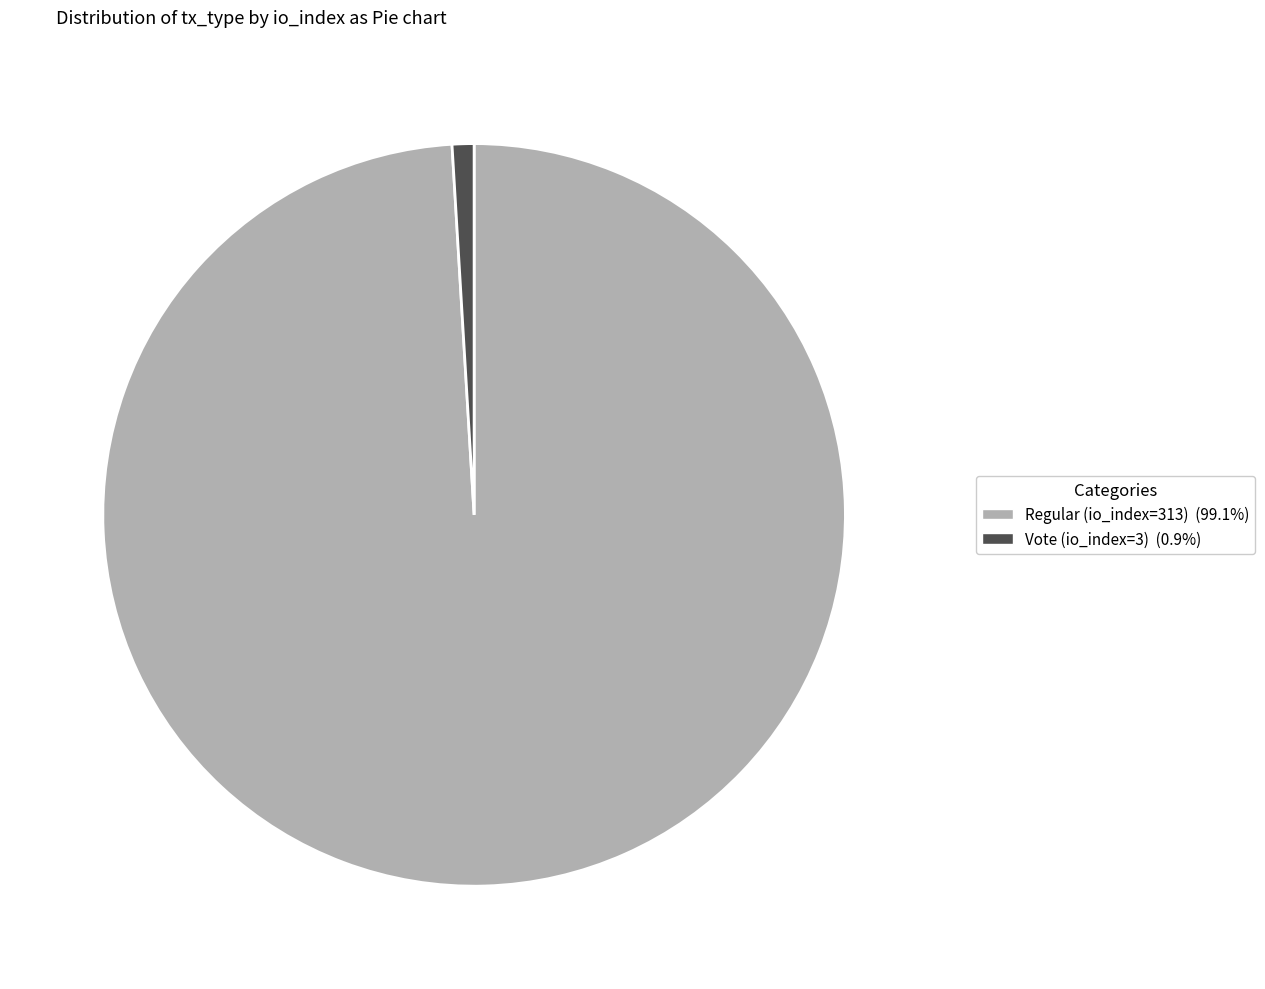

Do Regular (io_index=313) and Vote (io_index=3) together represent more than half of the pie?

Yes